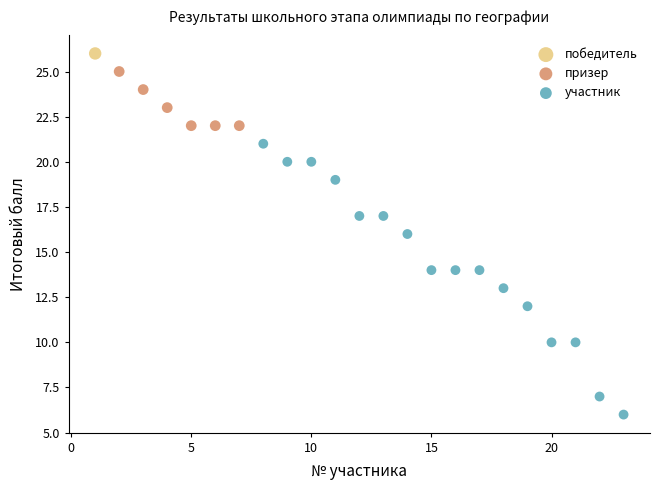

Which series reaches the maximum Y coordinate?

победитель